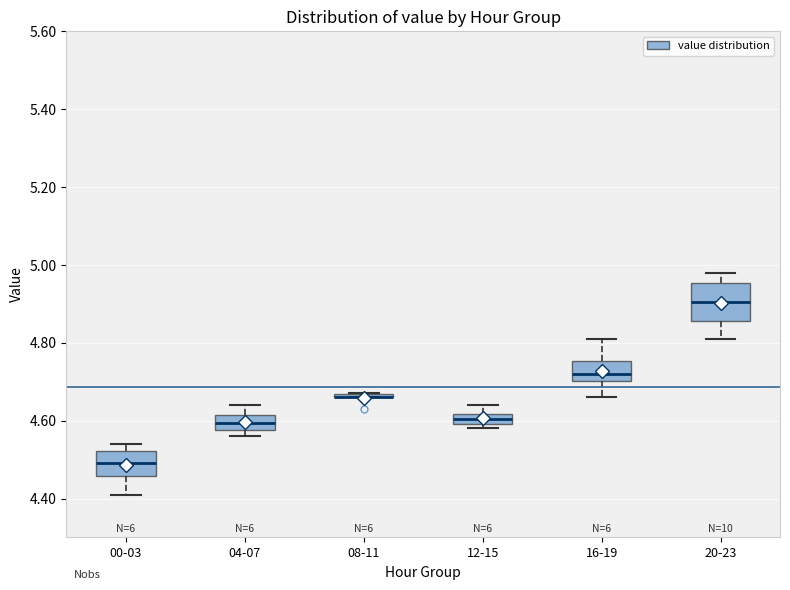

Where is the lower edge of the box for 12-15 on the y-axis? The values are not printed on the chart, so give them approximately, as read against the axis.

4.60